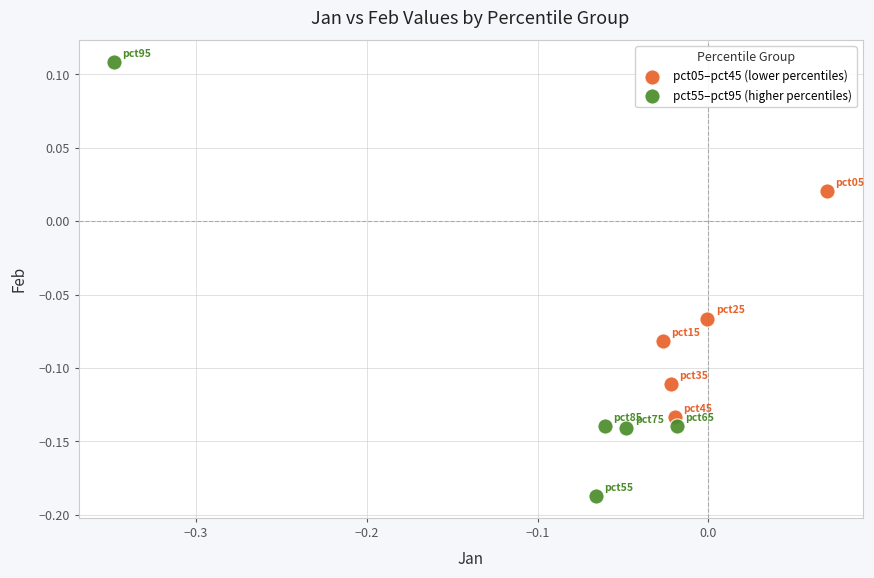

Which series contains the highest Y value?

pct55–pct95 (higher percentiles)